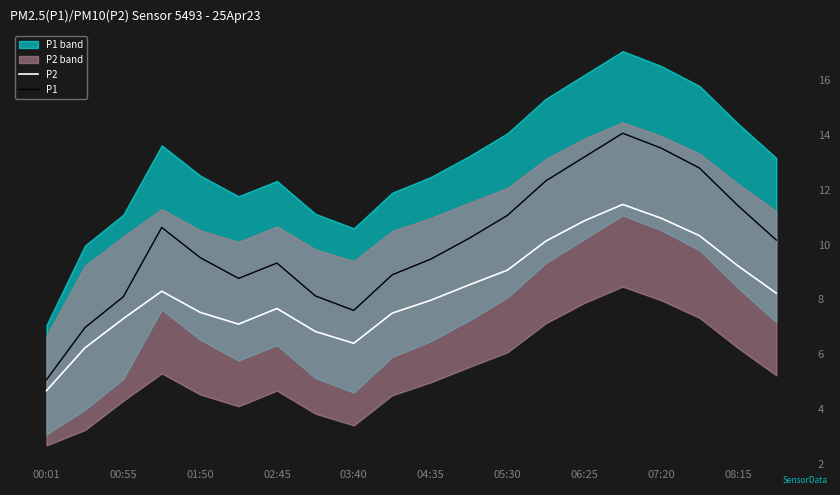

True or false: P1 and P2 cross at least once.

False